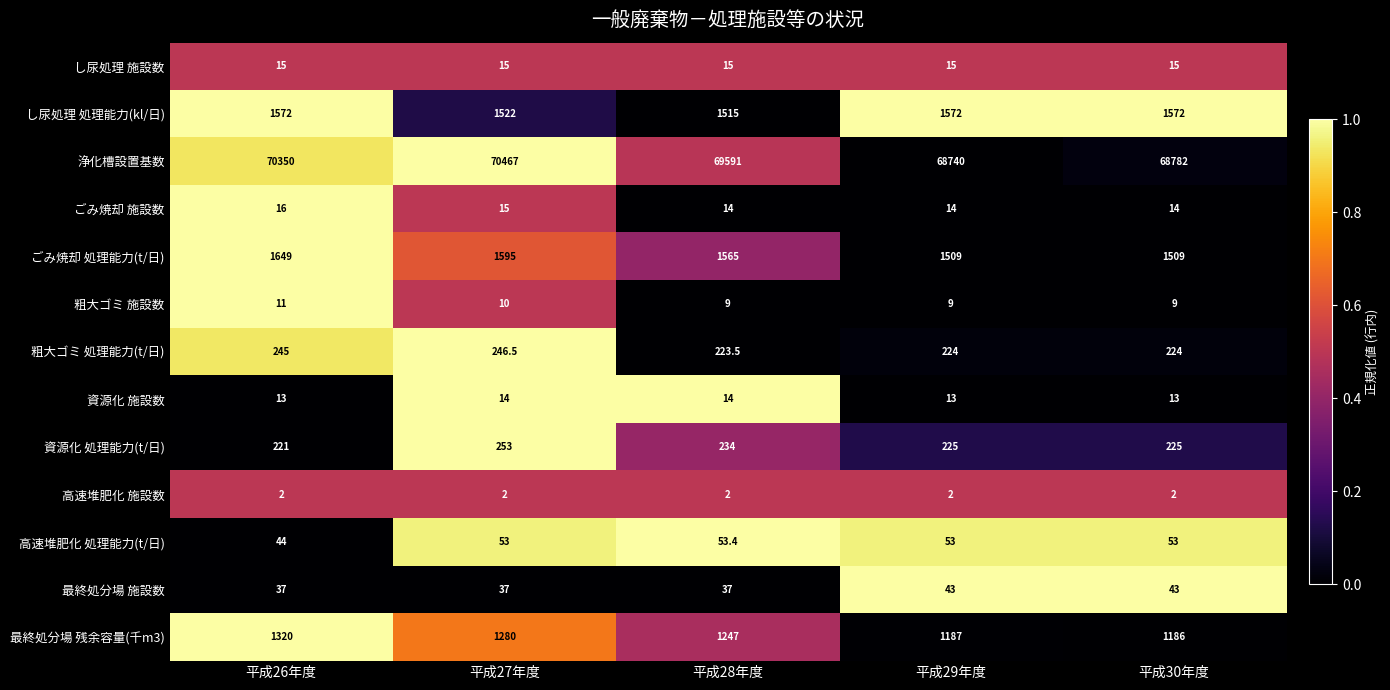

What is the difference between the maximum and minimum values in the 資源化 処理能力(t/日) series?

32.0